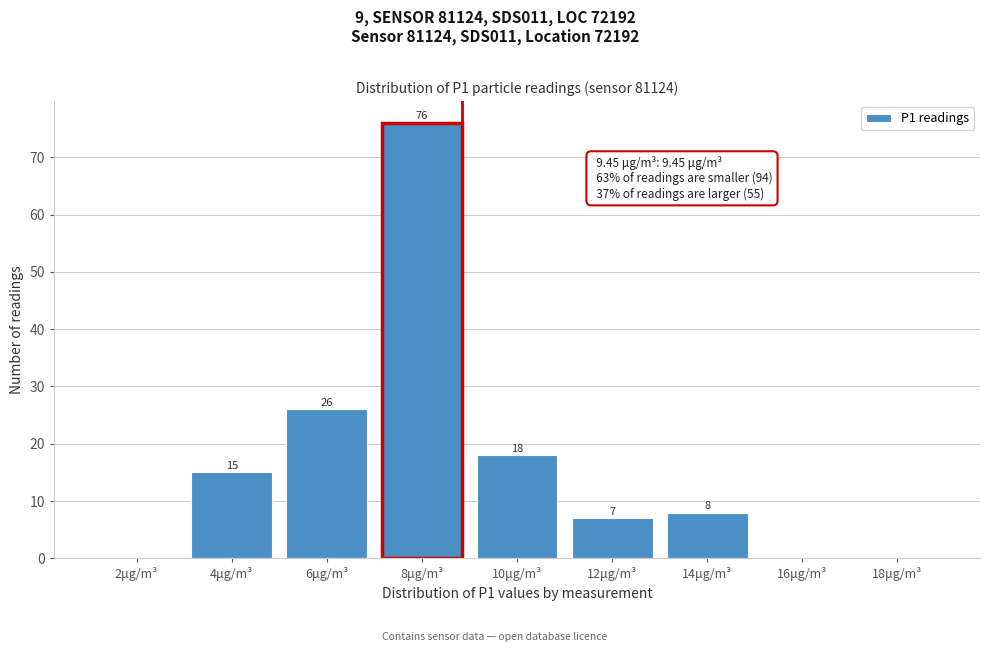

Reading right to left, extract all data points from this chart.

18μg/m³=0	16μg/m³=0	14μg/m³=8	12μg/m³=7	10μg/m³=18	8μg/m³=76	6μg/m³=26	4μg/m³=15	2μg/m³=0